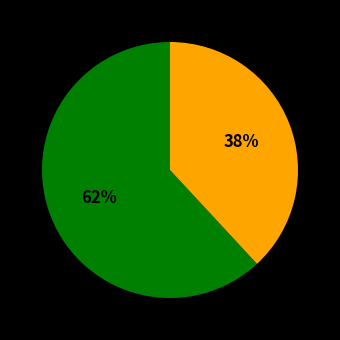

Is there any slice that represents more than half of the pie?

Yes